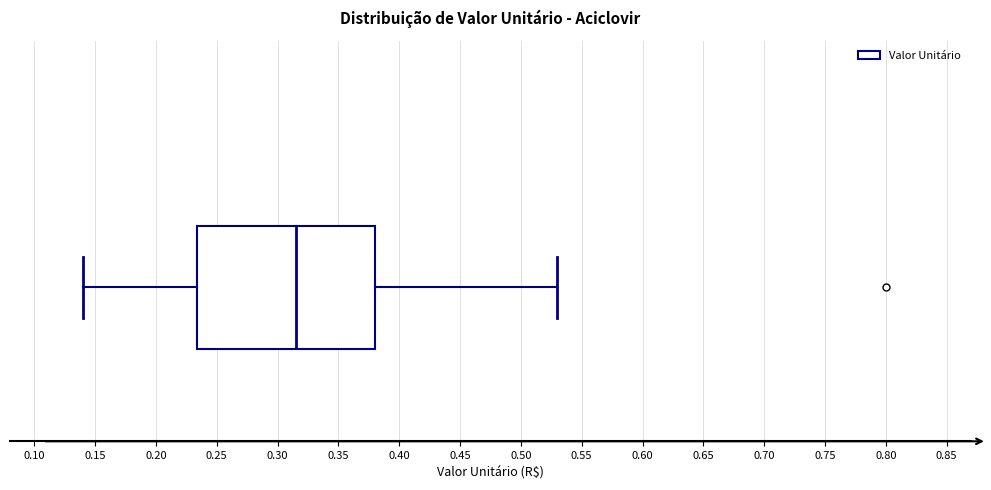

Read this box plot against the x-axis: the position of the median line, the range covered by the box, and the ends of both whiskers. The values are not printed on the chart, so give them approximately, as read against the axis.

median 0.315, box 0.235 to 0.380, whiskers 0.140 to 0.530